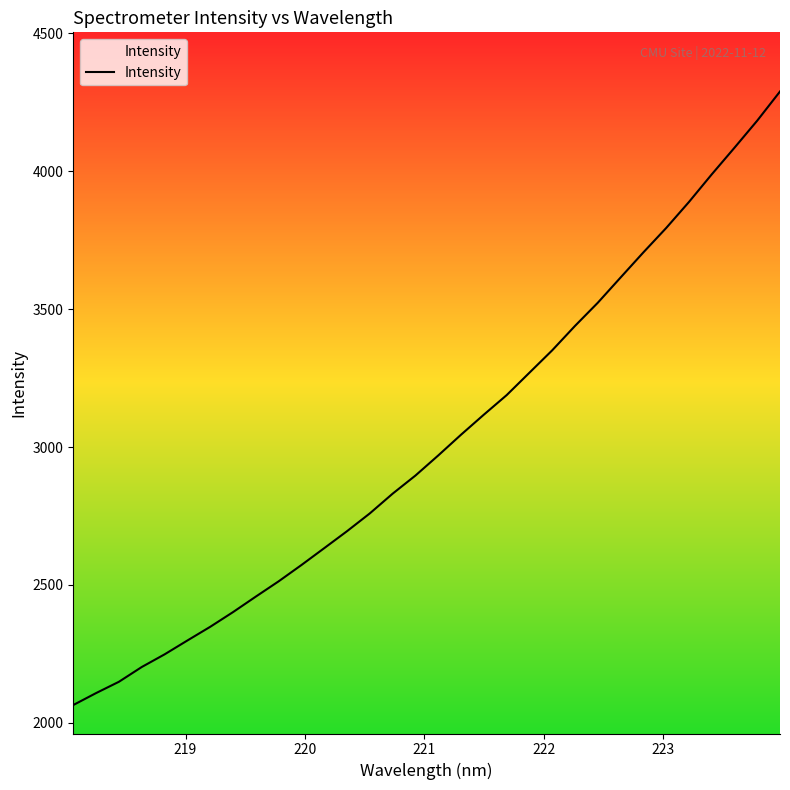

What is the maximum value shown in the chart?

4288.9